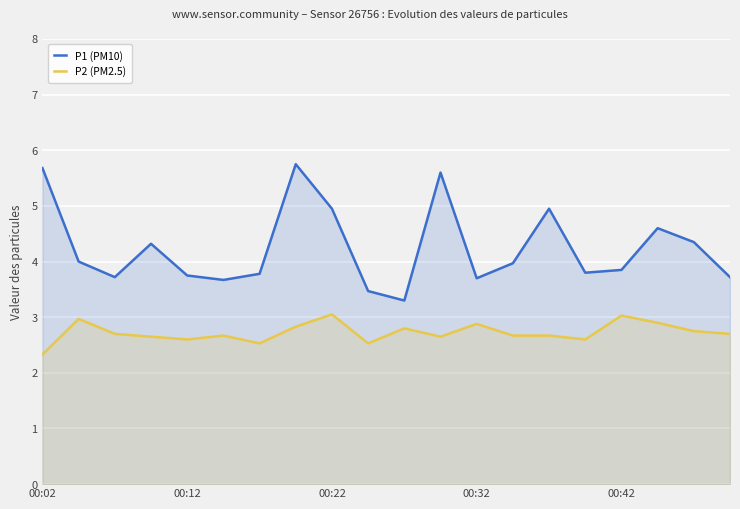

The value of P2 (PM2.5) at 00:42 is 1.2. True or false?

False